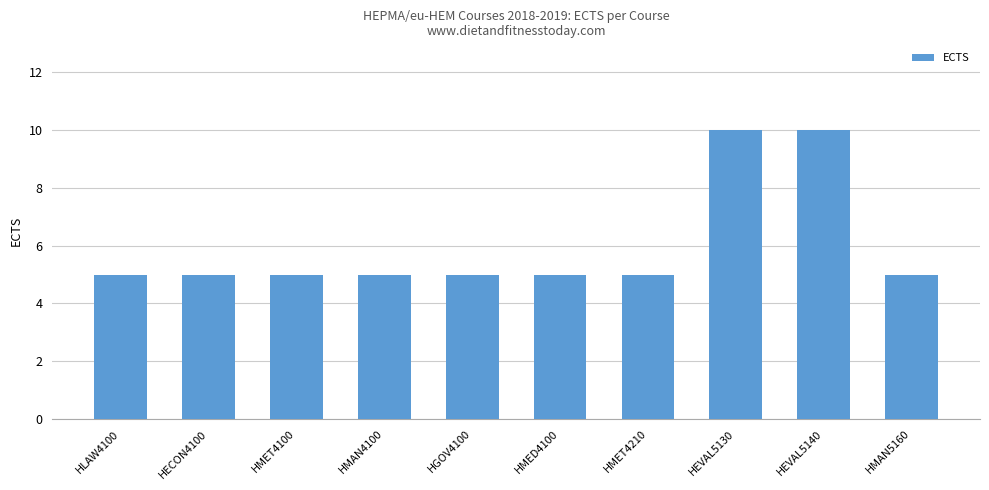

Reading left to right, transcribe all the data shown in this chart.

5	5	5	5	5	5	5	10	10	5